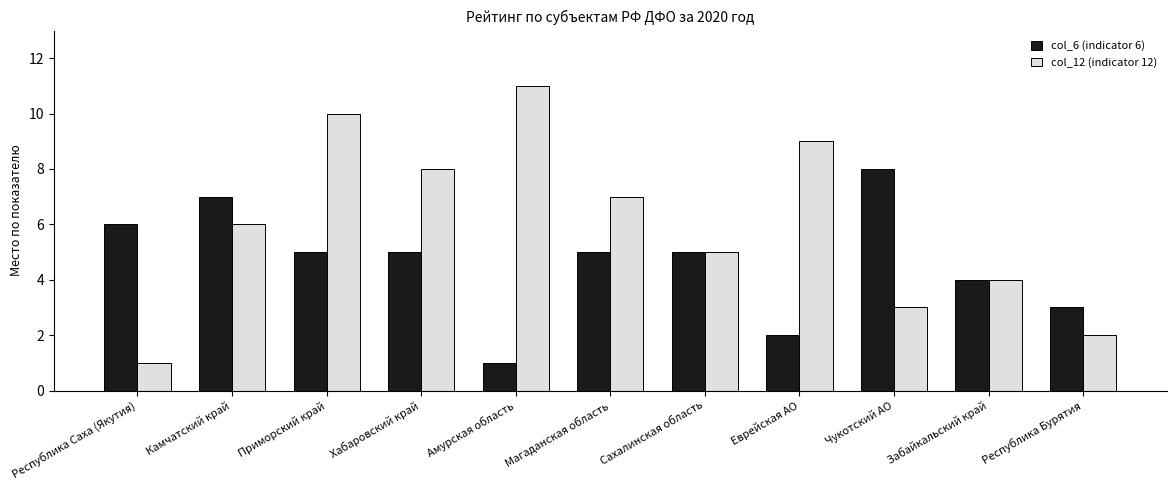

How many data points does each series have?

11